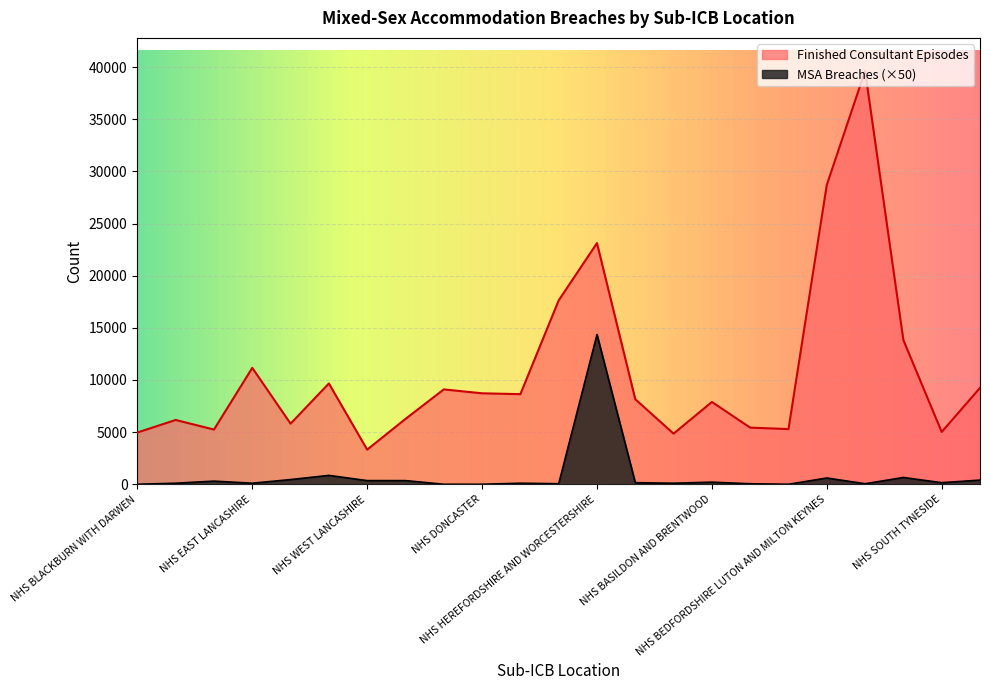

The MSA Breaches series shows 23322 at NHS HEREFORDSHIRE AND WORCESTERSHIRE. True or false?

False